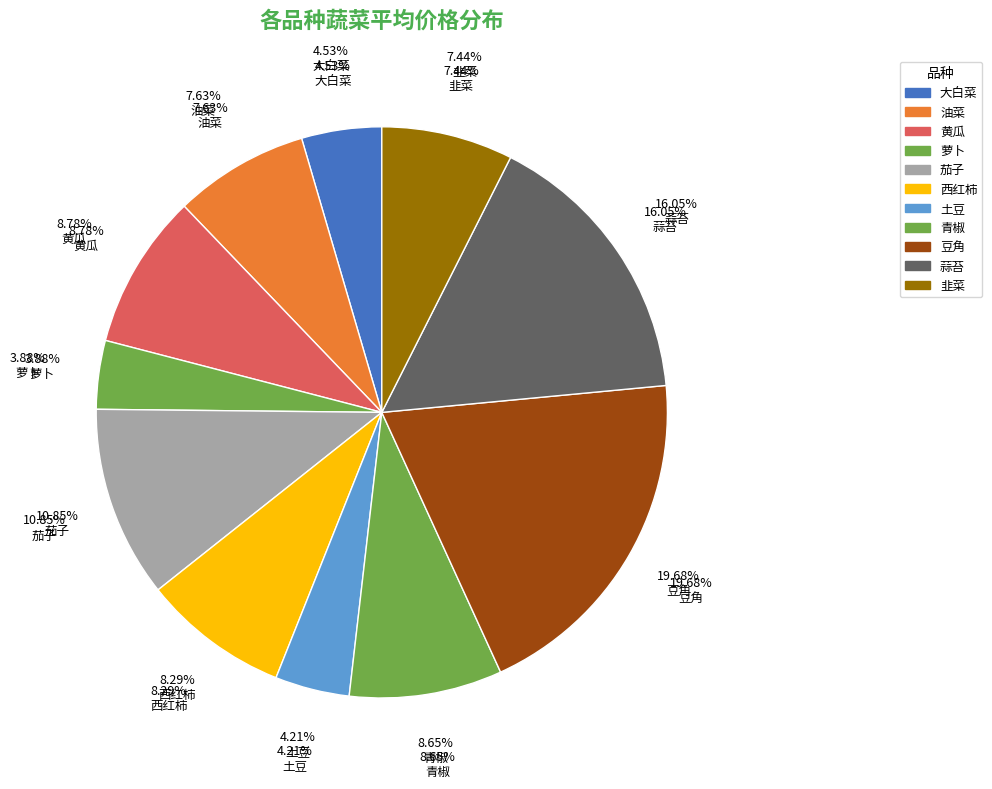

Do 西红柿 and 韭菜 together represent more than half of the pie?

No